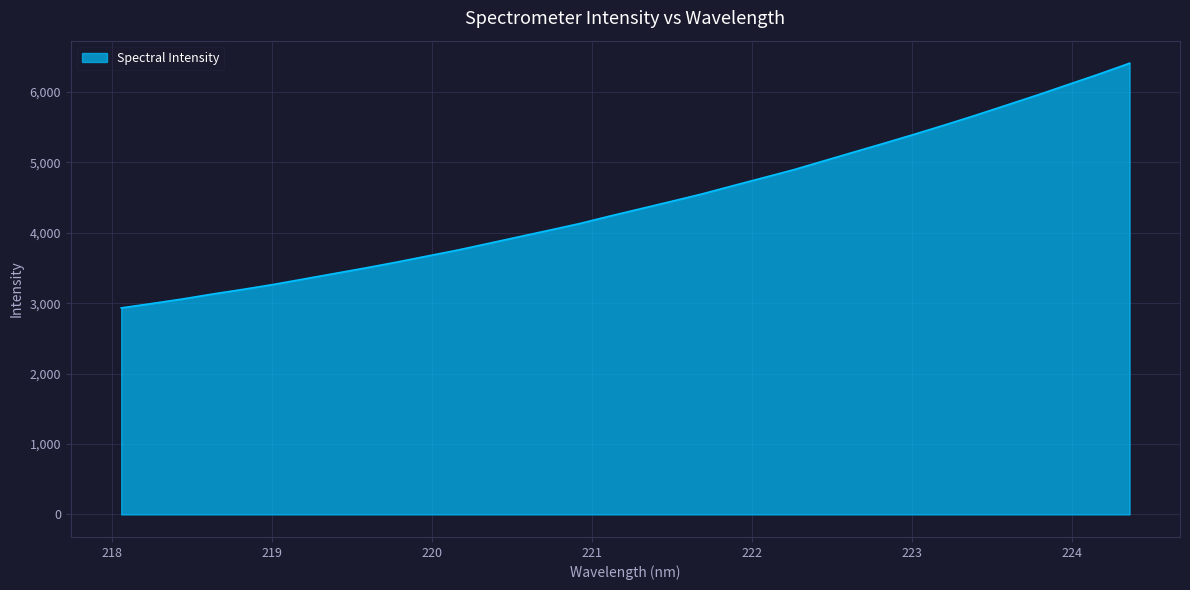

What is the greatest value displayed?

6410.3